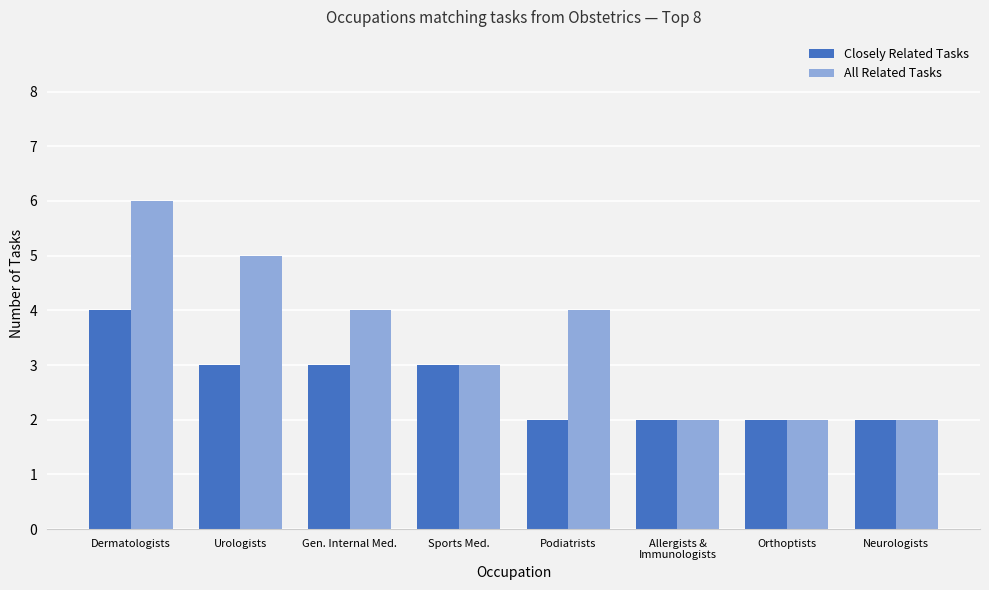

How many data points in Closely Related Tasks are less than 3?

4